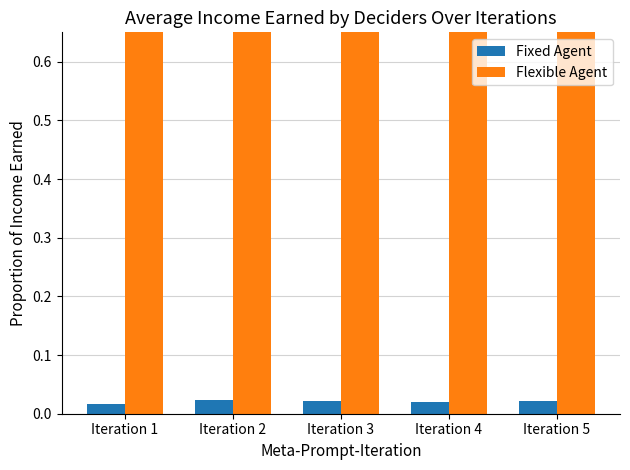

List the series in order of their peak value, highest first.

Flexible Agent, Fixed Agent